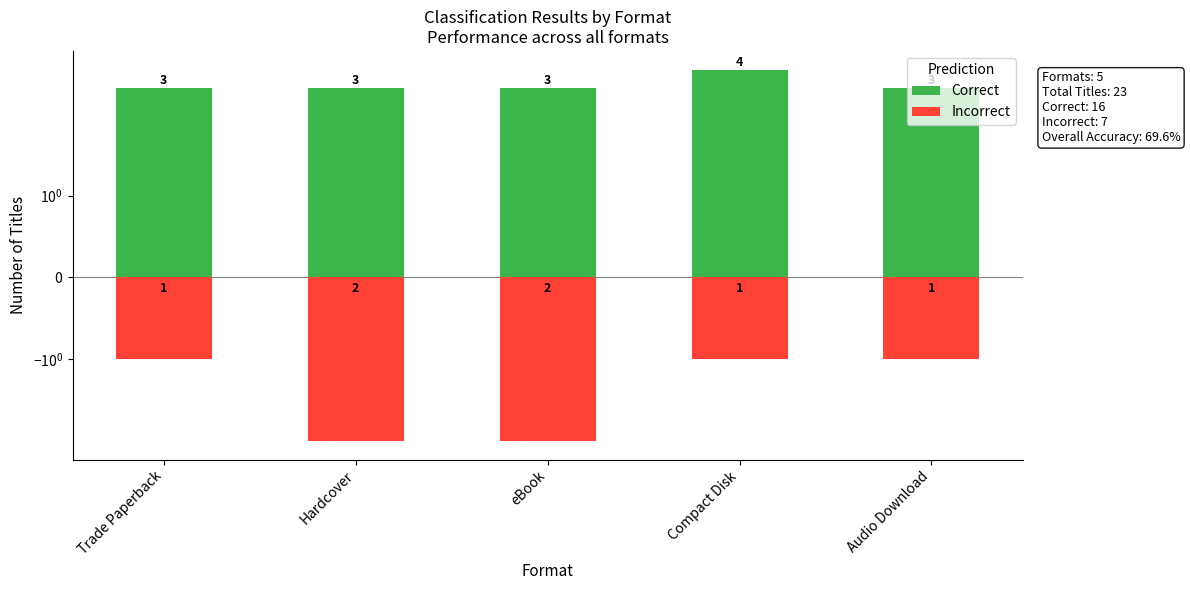

What is the value of the Incorrect bar at the 4th from the left?

-1